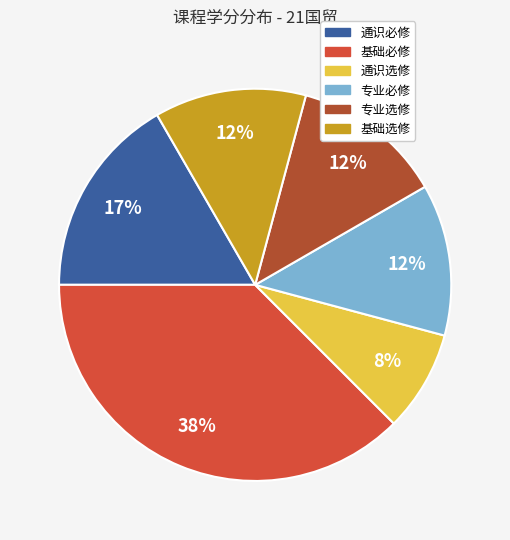

Which has a higher value, 通识必修 or 专业必修?

通识必修